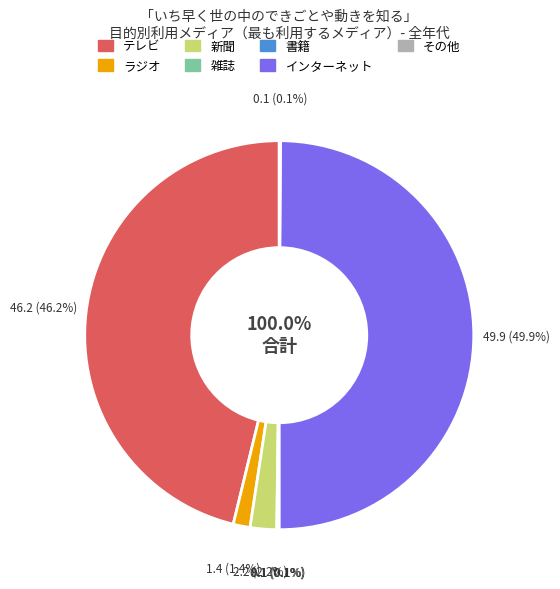

The インターネット slice represents 63% of the pie. True or false?

False